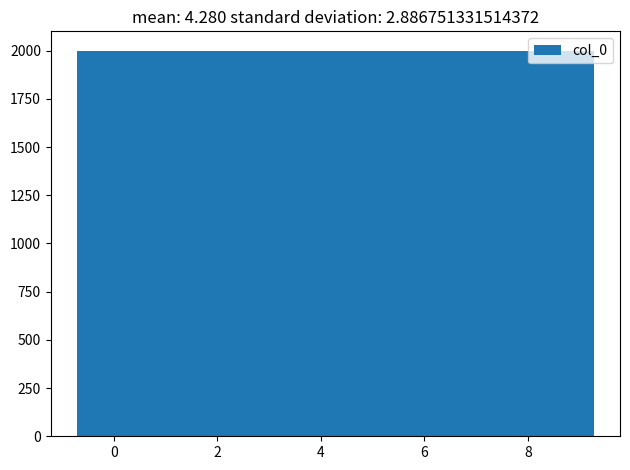

What is the height of the bar covering -0.8 to 1.2 on the x-axis? Neither the bar edges nor the heights are printed on the chart, so give them approximately, as read against the axes.

2000